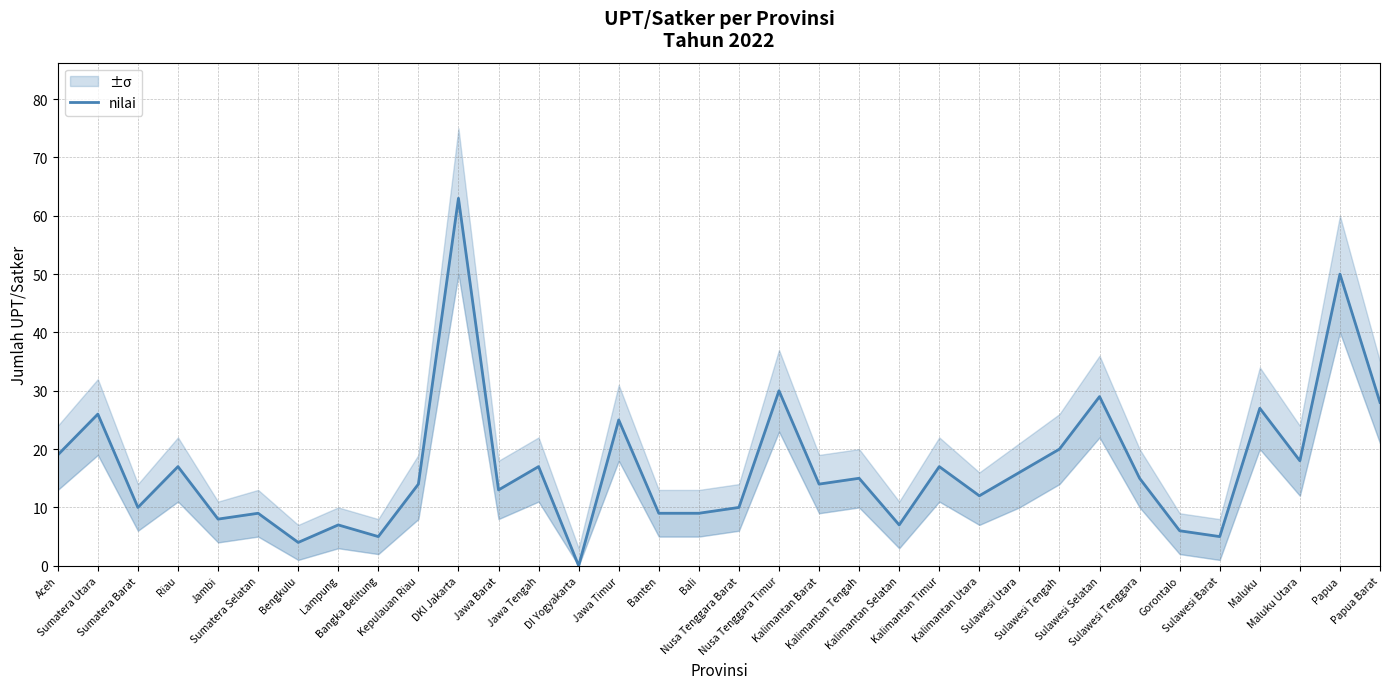

What is the label of the 7th point from the left?

Bengkulu